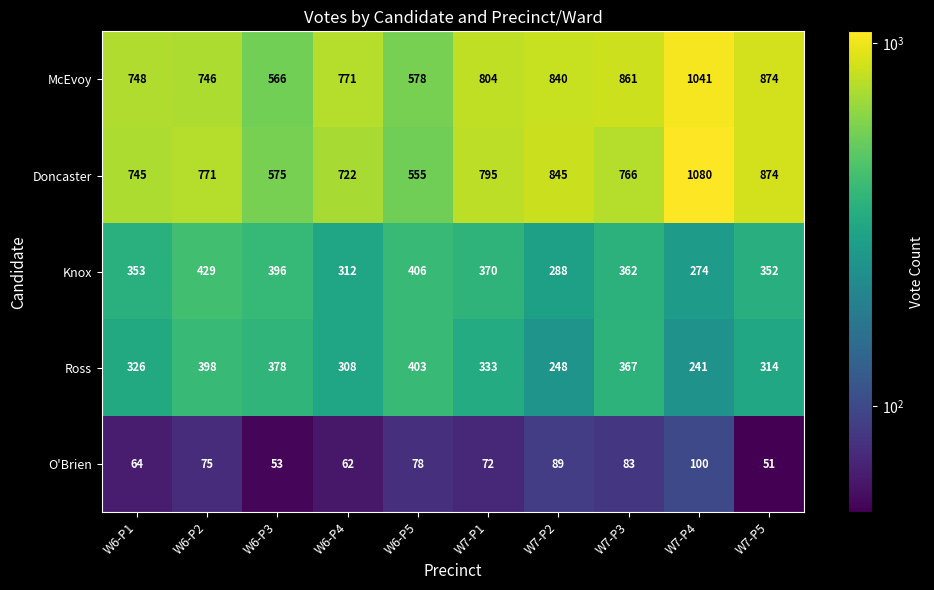

The McEvoy series shows 1363 at W7-P5. True or false?

False